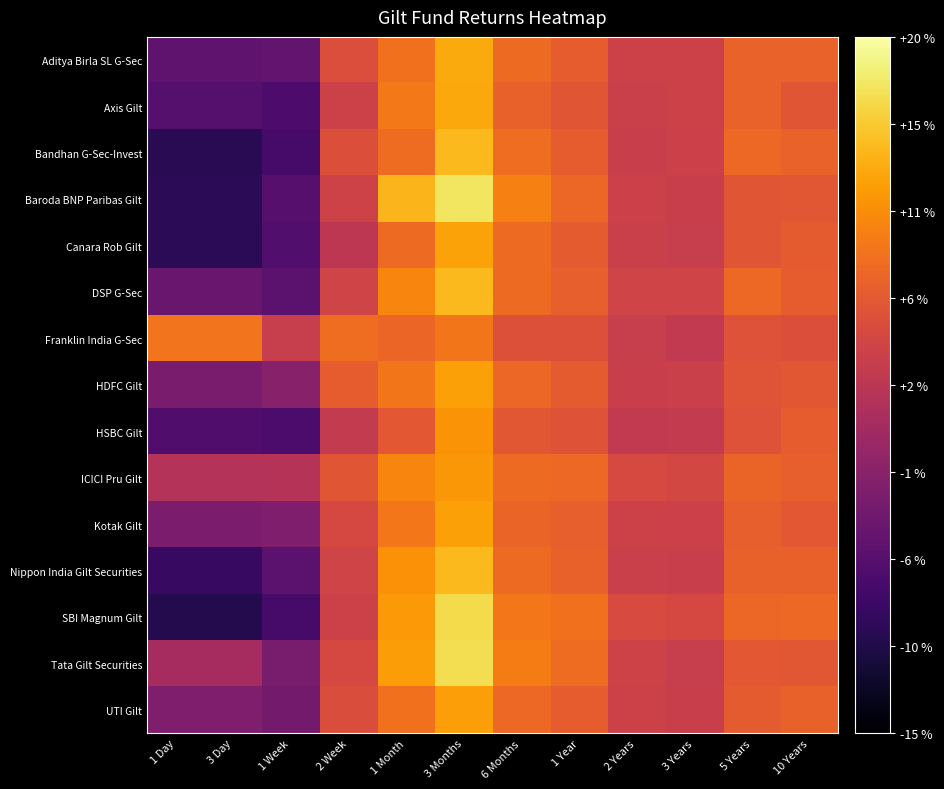

Reading left to right, what are all the values shown in this chart?

Aditya Birla SL G-Sec: 1 Day=-5.4	3 Day=-5.4	1 Week=-5.2	2 Week=5.7	1 Month=9.0	3 Months=13.4	6 Months=8.4	1 Year=7.2	2 Years=4.2	3 Years=4.2	5 Years=7.7	10 Years=7.7
Axis Gilt: 1 Day=-6.3	3 Day=-6.3	1 Week=-7.0	2 Week=4.2	1 Month=9.6	3 Months=13.2	6 Months=7.6	1 Year=6.5	2 Years=3.9	3 Years=4.1	5 Years=7.7	10 Years=6.6
Bandhan G-Sec-Invest: 1 Day=-9.9	3 Day=-9.9	1 Week=-7.6	2 Week=5.8	1 Month=8.5	3 Months=14.5	6 Months=8.7	1 Year=7.2	2 Years=3.8	3 Years=4.1	5 Years=8.3	10 Years=7.8
Baroda BNP Paribas Gilt: 1 Day=-9.8	3 Day=-9.8	1 Week=-6.1	2 Week=4.4	1 Month=14.2	3 Months=17.6	6 Months=10.3	1 Year=8.2	2 Years=4.0	3 Years=3.8	5 Years=6.6	10 Years=6.7
Canara Rob Gilt: 1 Day=-9.8	3 Day=-9.8	1 Week=-6.6	2 Week=2.7	1 Month=8.5	3 Months=12.8	6 Months=8.4	1 Year=7.1	2 Years=3.9	3 Years=3.7	5 Years=6.6	10 Years=7.0
DSP G-Sec: 1 Day=-4.7	3 Day=-4.7	1 Week=-5.8	2 Week=4.5	1 Month=10.7	3 Months=14.5	6 Months=8.5	1 Year=7.5	2 Years=4.5	3 Years=4.5	5 Years=8.3	10 Years=7.2
Franklin India G-Sec: 1 Day=9.2	3 Day=9.2	1 Week=3.7	2 Week=8.7	1 Month=8.0	3 Months=9.4	6 Months=6.0	1 Year=5.9	2 Years=3.7	3 Years=3.2	5 Years=6.1	10 Years=5.9
HDFC Gilt: 1 Day=-3.2	3 Day=-3.2	1 Week=-2.1	2 Week=7.2	1 Month=9.3	3 Months=12.7	6 Months=8.1	1 Year=7.1	2 Years=3.8	3 Years=3.9	5 Years=6.4	10 Years=6.6
HSBC Gilt: 1 Day=-6.7	3 Day=-6.7	1 Week=-7.2	2 Week=3.2	1 Month=6.8	3 Months=11.7	6 Months=6.7	1 Year=6.3	2 Years=3.2	3 Years=3.3	5 Years=6.1	10 Years=7.2
ICICI Pru Gilt: 1 Day=1.9	3 Day=1.9	1 Week=2.1	2 Week=6.5	1 Month=10.6	3 Months=12.0	6 Months=8.4	1 Year=8.3	2 Years=5.2	3 Years=4.9	5 Years=7.8	10 Years=7.5
Kotak Gilt: 1 Day=-3.1	3 Day=-3.1	1 Week=-2.8	2 Week=5.1	1 Month=9.6	3 Months=12.7	6 Months=8.0	1 Year=7.4	2 Years=4.2	3 Years=4.1	5 Years=7.4	10 Years=6.7
Nippon India Gilt Securities: 1 Day=-8.8	3 Day=-8.8	1 Week=-5.8	2 Week=4.4	1 Month=11.5	3 Months=14.5	6 Months=8.4	1 Year=7.7	2 Years=3.9	3 Years=3.8	5 Years=7.6	10 Years=7.6
SBI Magnum Gilt: 1 Day=-10.2	3 Day=-10.2	1 Week=-7.6	2 Week=4.2	1 Month=12.1	3 Months=16.8	6 Months=9.6	1 Year=9.0	2 Years=5.4	3 Years=5.0	5 Years=8.2	10 Years=8.3
Tata Gilt Securities: 1 Day=0.6	3 Day=0.6	1 Week=-3.4	2 Week=5.0	1 Month=12.4	3 Months=17.1	6 Months=10.0	1 Year=8.6	2 Years=4.4	3 Years=3.7	5 Years=6.8	10 Years=6.6
UTI Gilt: 1 Day=-2.7	3 Day=-2.7	1 Week=-3.7	2 Week=5.6	1 Month=9.0	3 Months=12.6	6 Months=8.3	1 Year=7.2	2 Years=4.2	3 Years=3.8	5 Years=7.1	10 Years=7.7